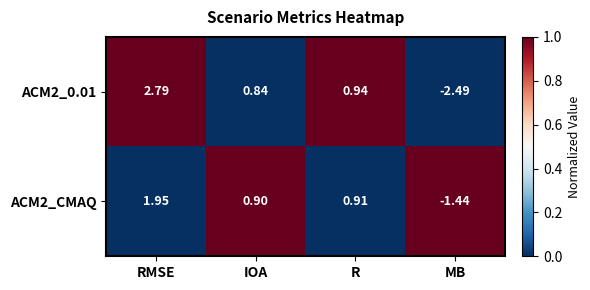

How many negative values does the ACM2_0.01 series have?

1